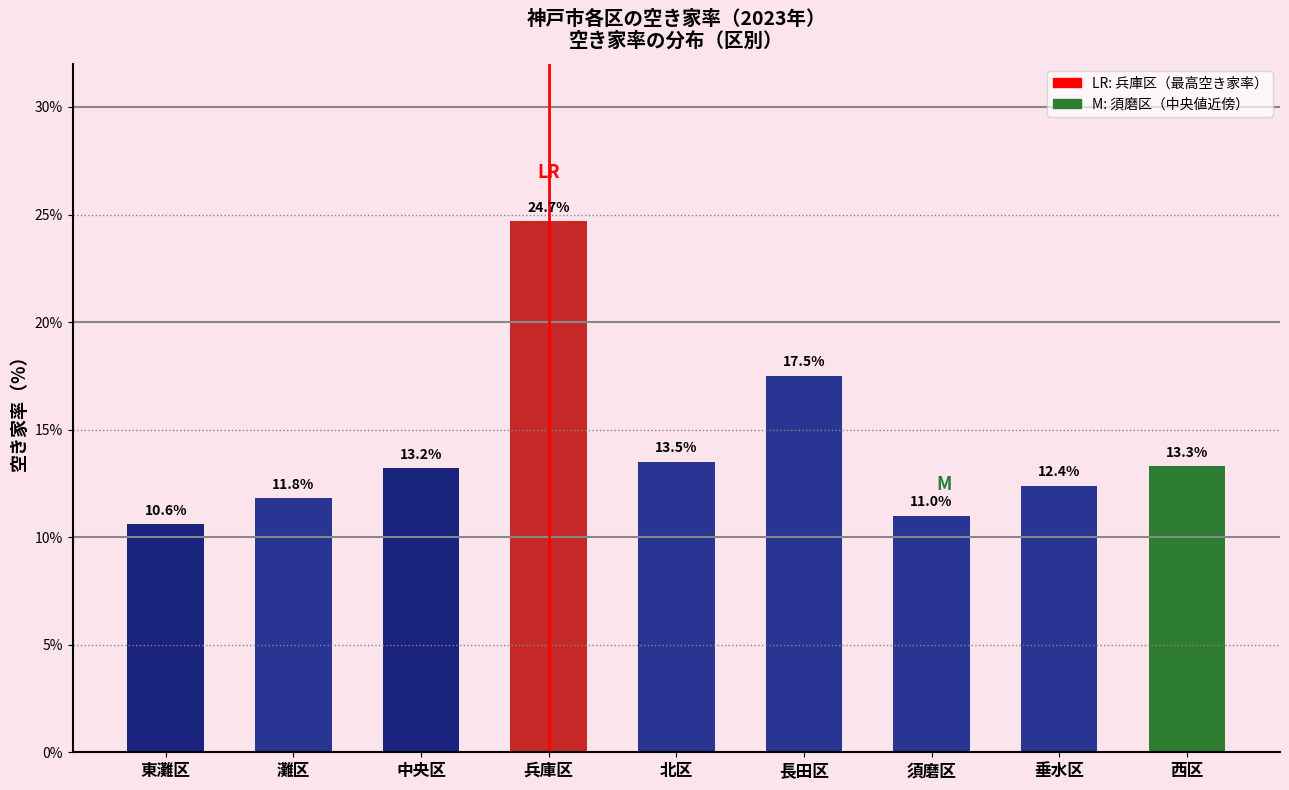

Reading left to right, transcribe all the data shown in this chart.

東灘区=10.6	灘区=11.8	中央区=13.2	兵庫区=24.7	北区=13.5	長田区=17.5	須磨区=11.0	垂水区=12.4	西区=13.3